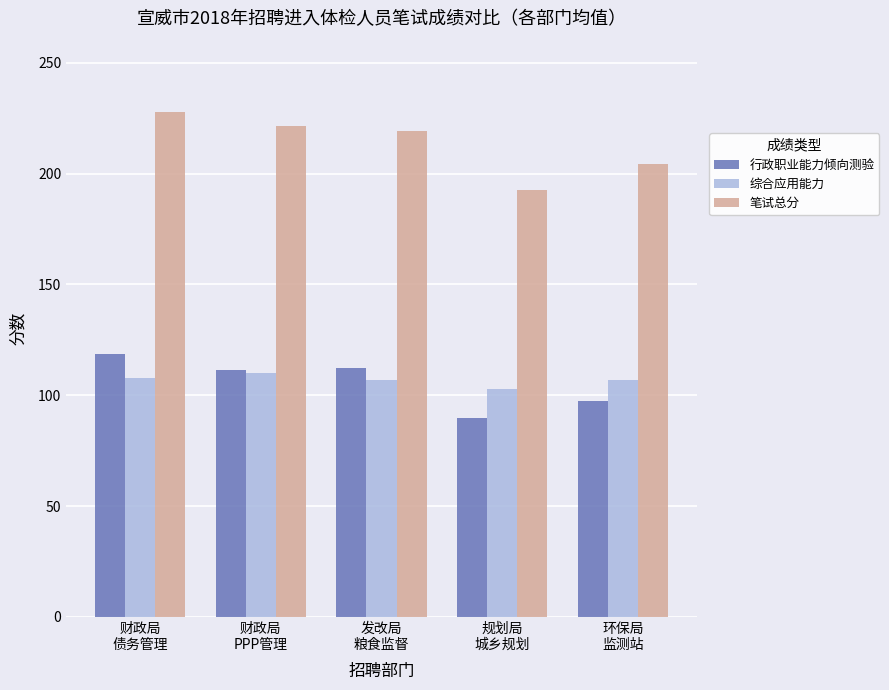

How many groups of bars are there?

5